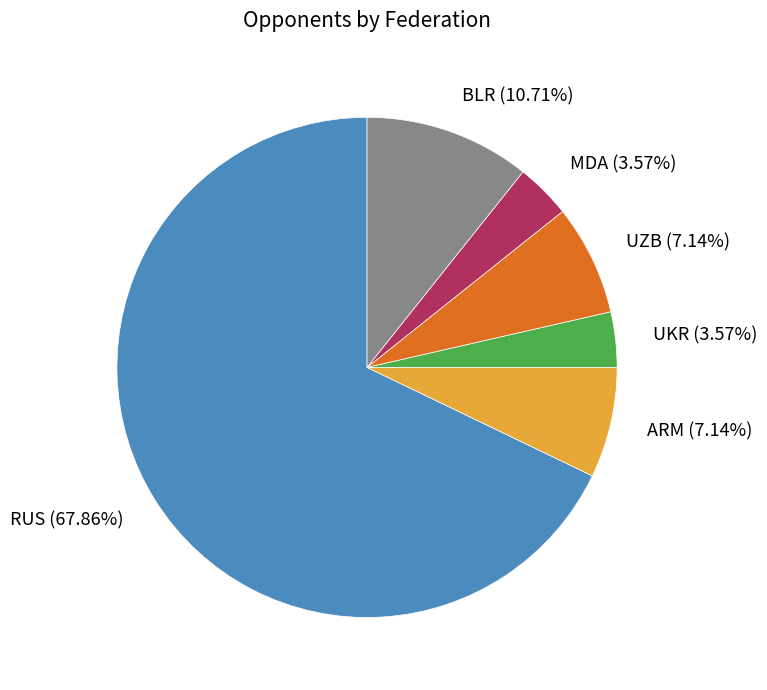

Is it true that ARM is 7% of the pie?

True